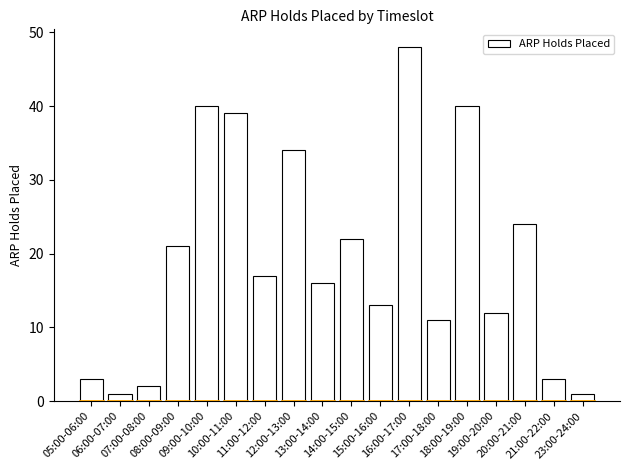

What is the greatest value displayed?

48